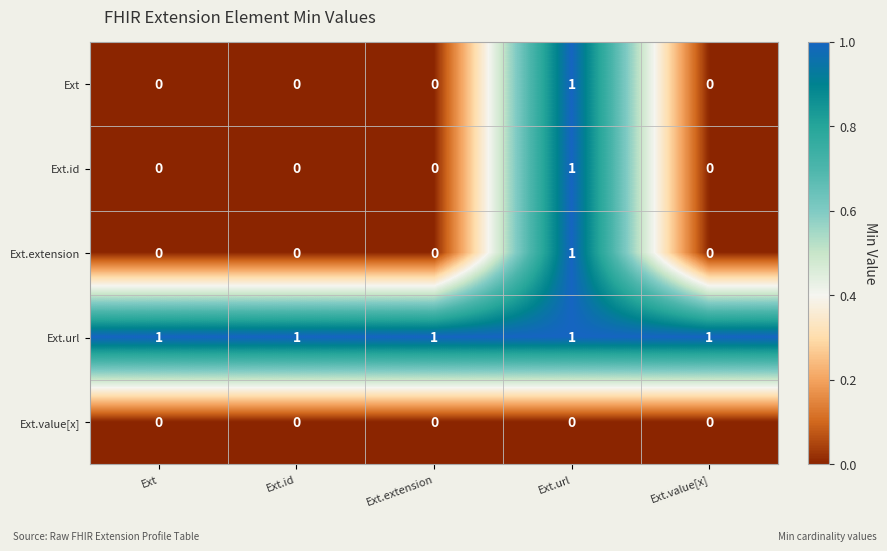

The value of Ext.url at Ext.id is 1. True or false?

True